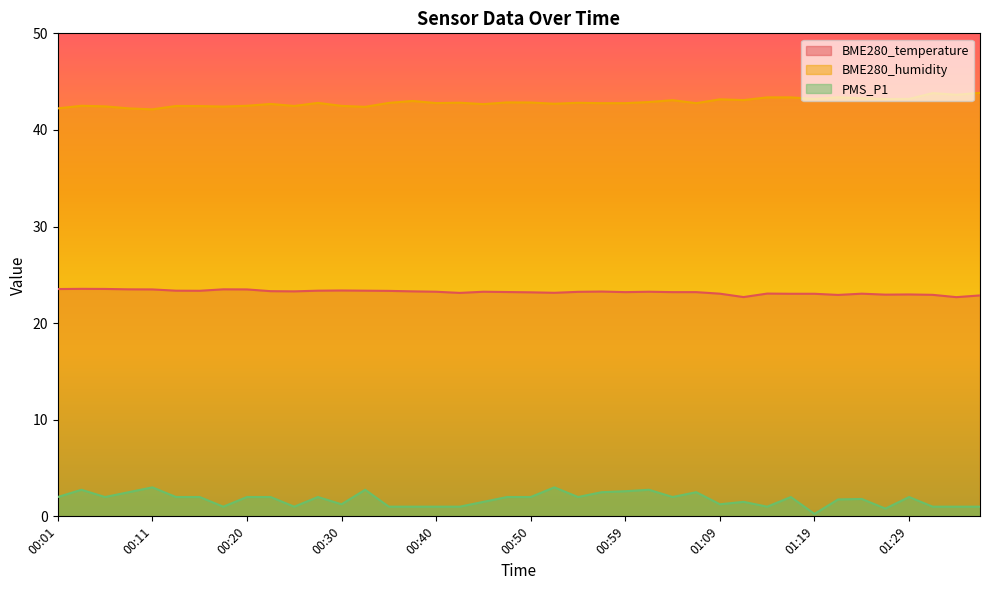

What is the smallest value displayed?

0.2